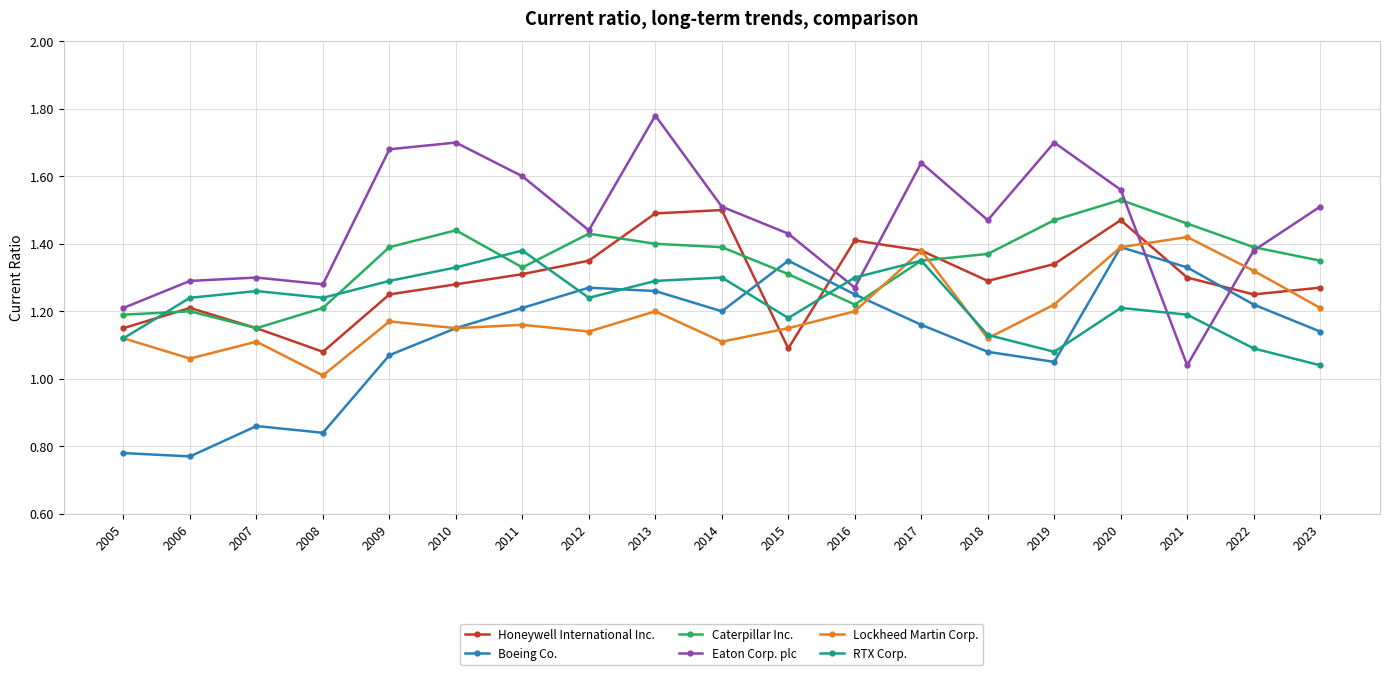

Count the number of categories in the chart.

19